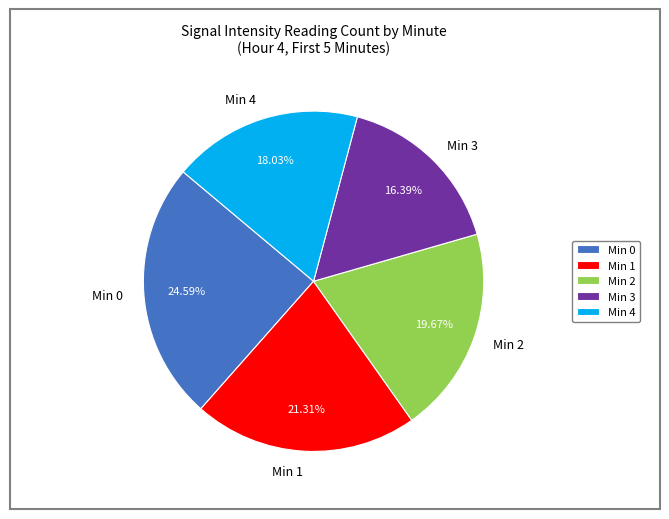

Is there any slice that represents more than half of the pie?

No